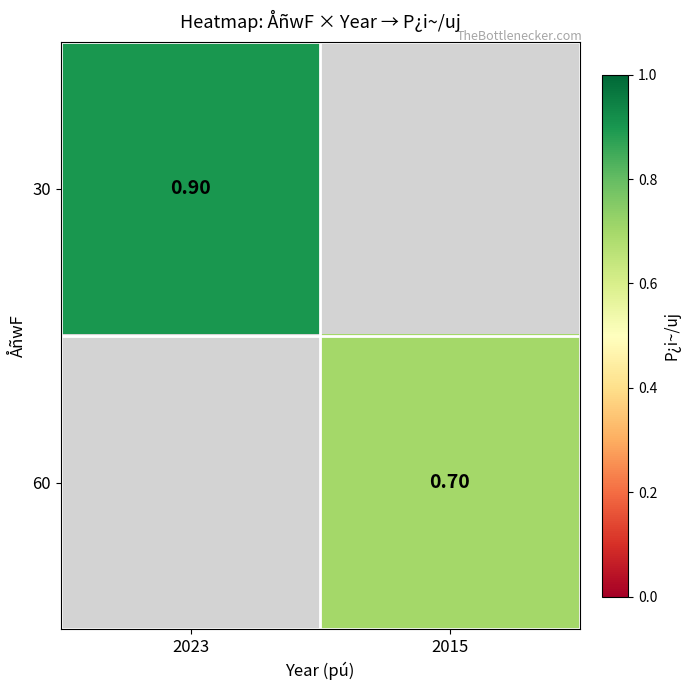

What is the greatest value displayed?

0.9